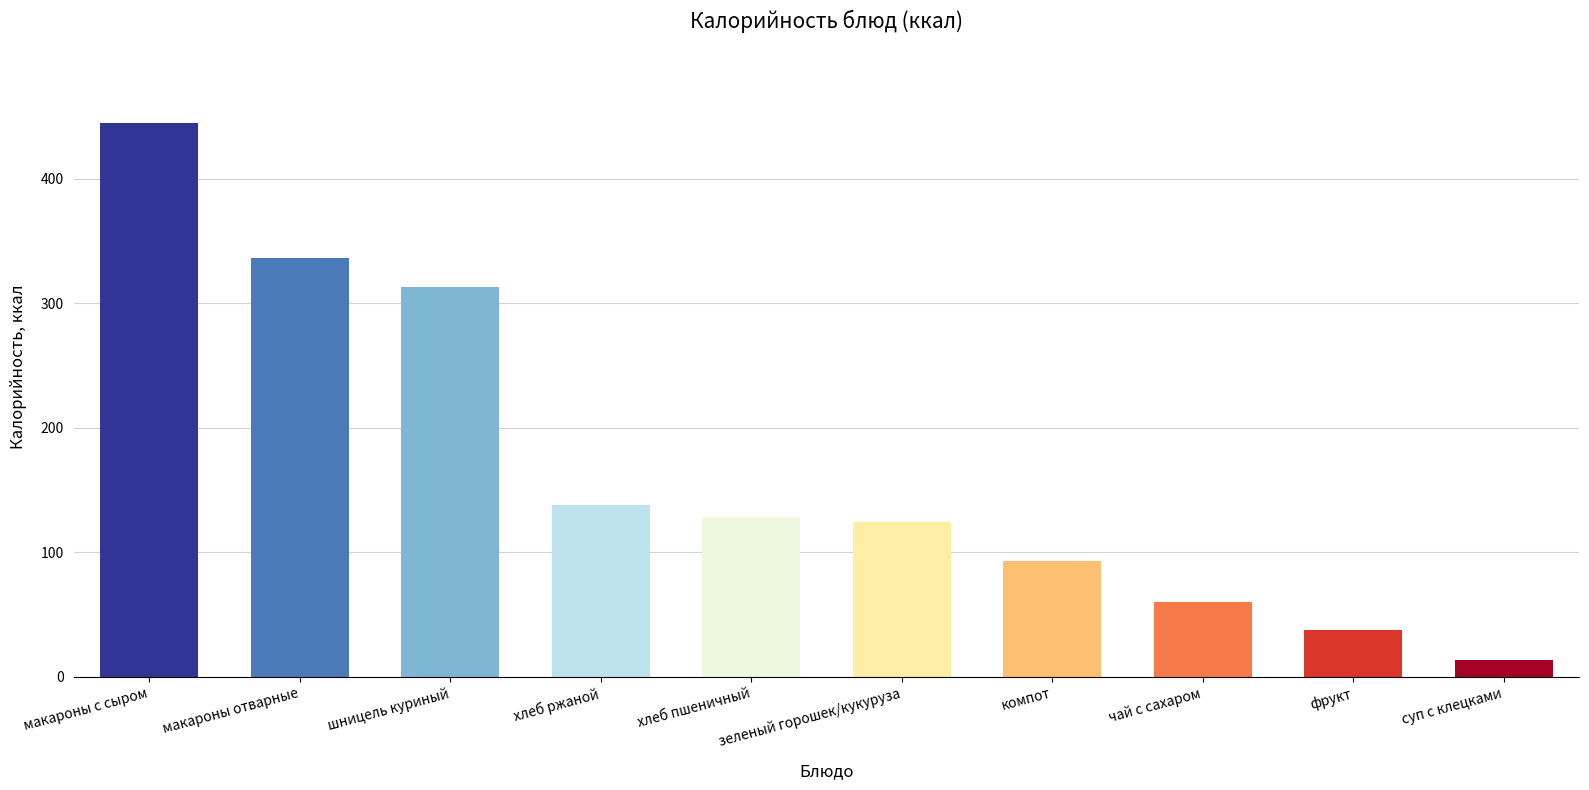

Rank the categories by value from highest to lowest.

макароны с сыром, макароны отварные, шницель куриный, хлеб ржаной, хлеб пшеничный, зеленый горошек/кукуруза, компот, чай с сахаром, фрукт, суп с клецками